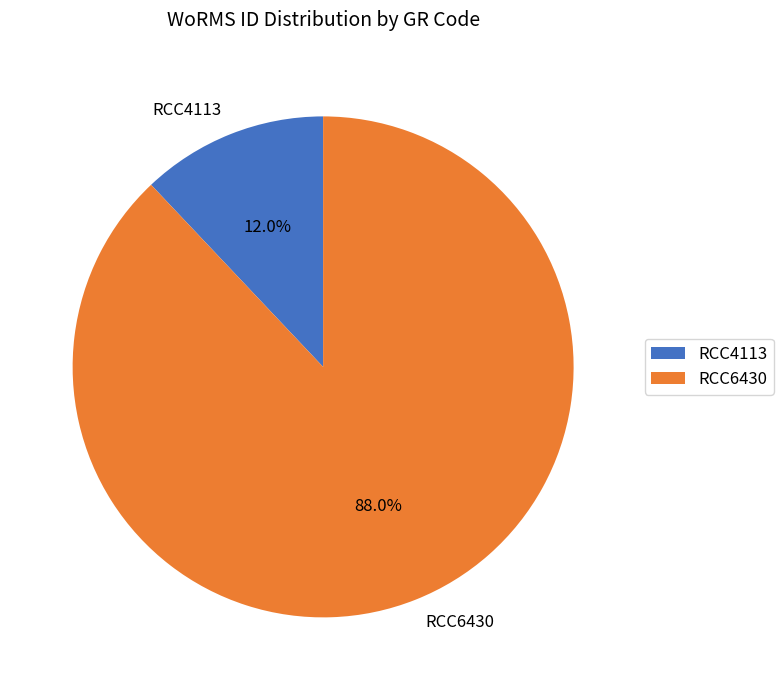

What is the ratio of the value at RCC4113 to the value at RCC6430?

0.1